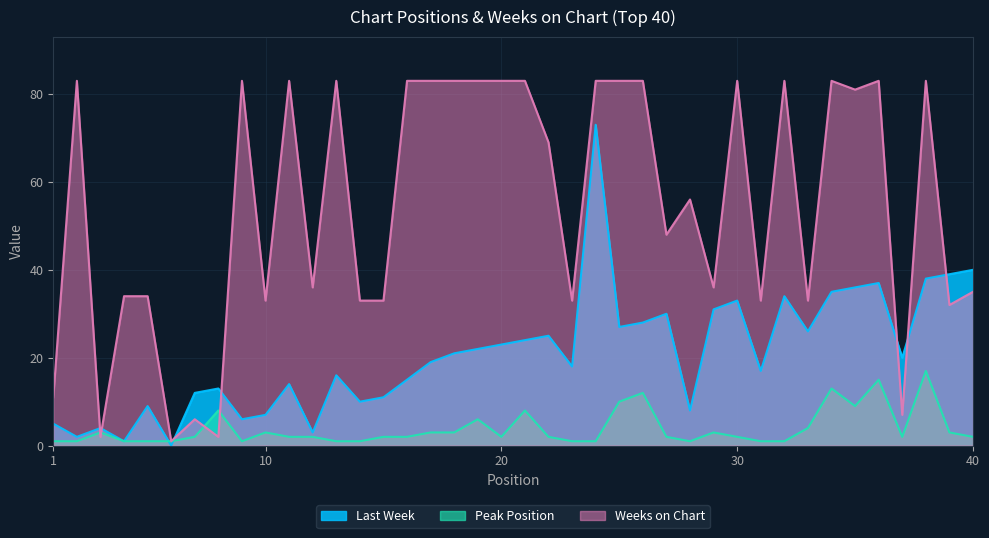

What are all the series names shown in the legend?

Last Week, Peak Position, Weeks on Chart